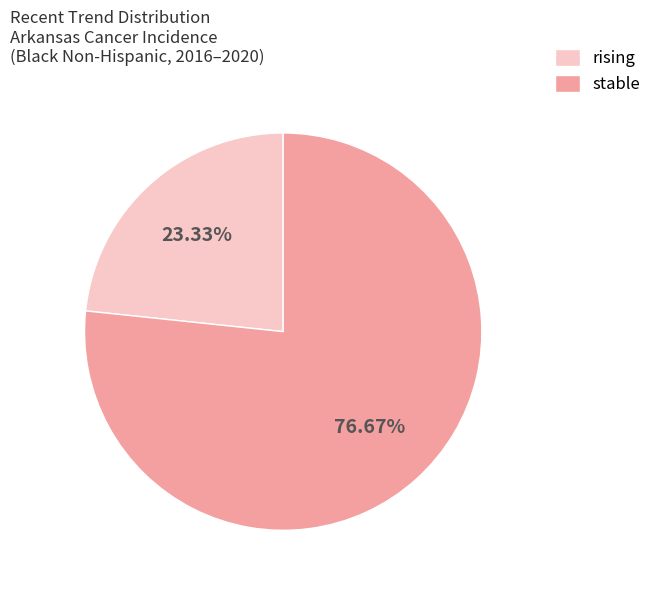

To the nearest percent, what is the average slice percentage?

50%